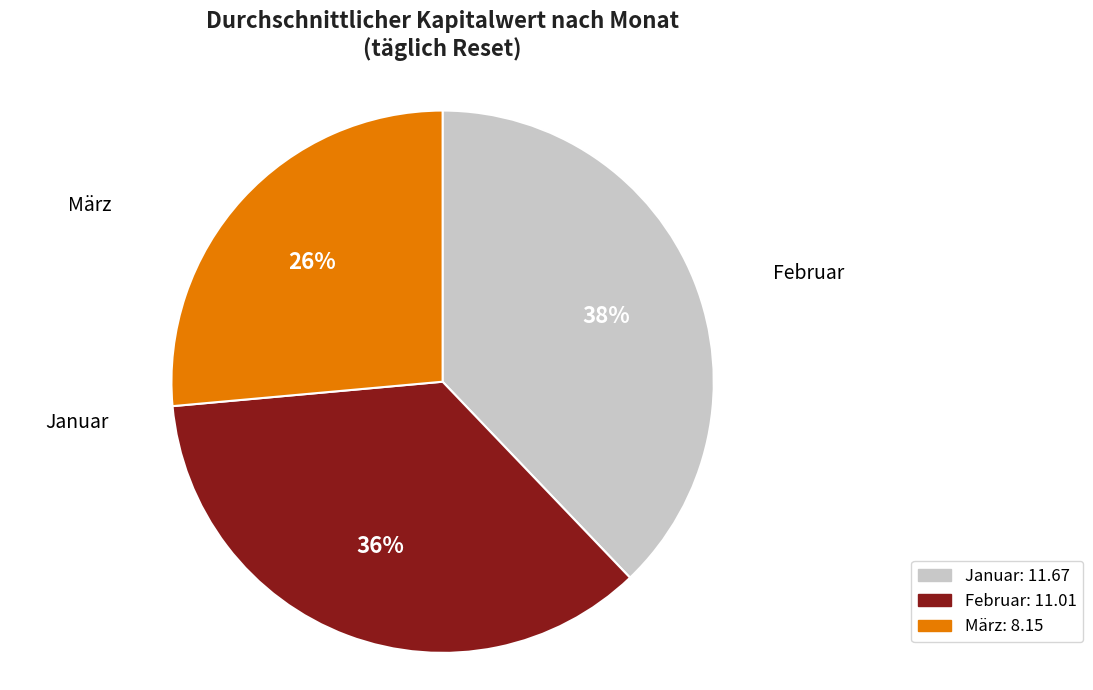

Is there a majority slice in this chart?

No